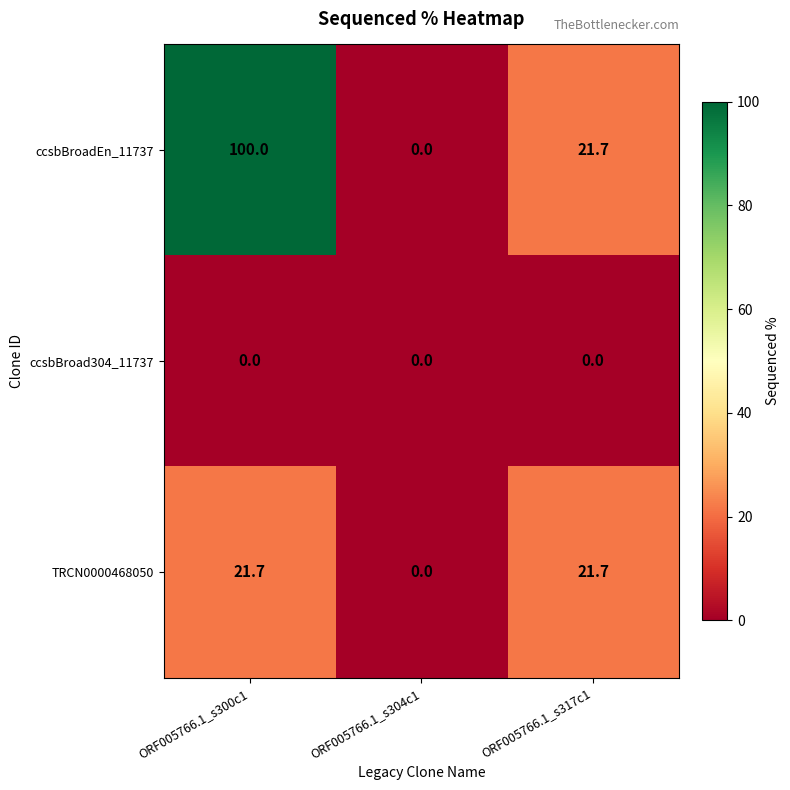

At which label does ccsbBroadEn_11737 first exceed 21?

ORF005766.1_s300c1